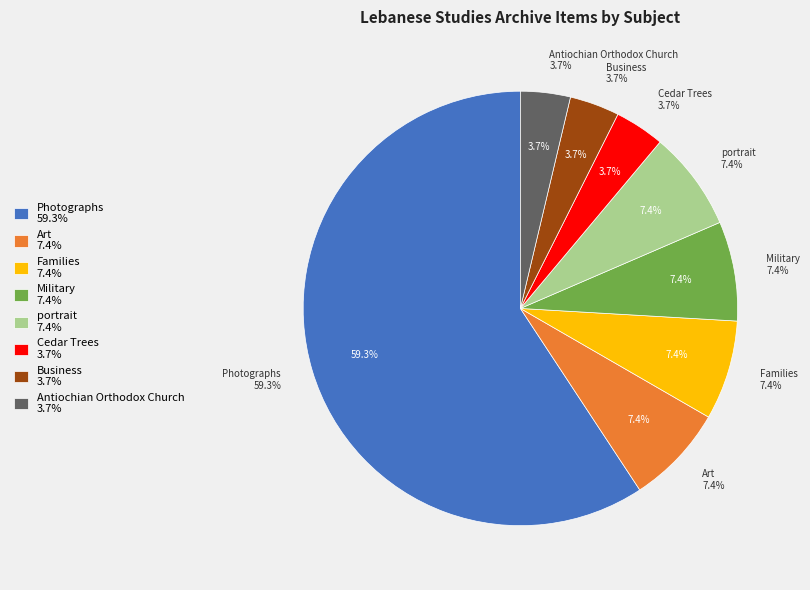

To the nearest percent, what portion does Military represent?

7%